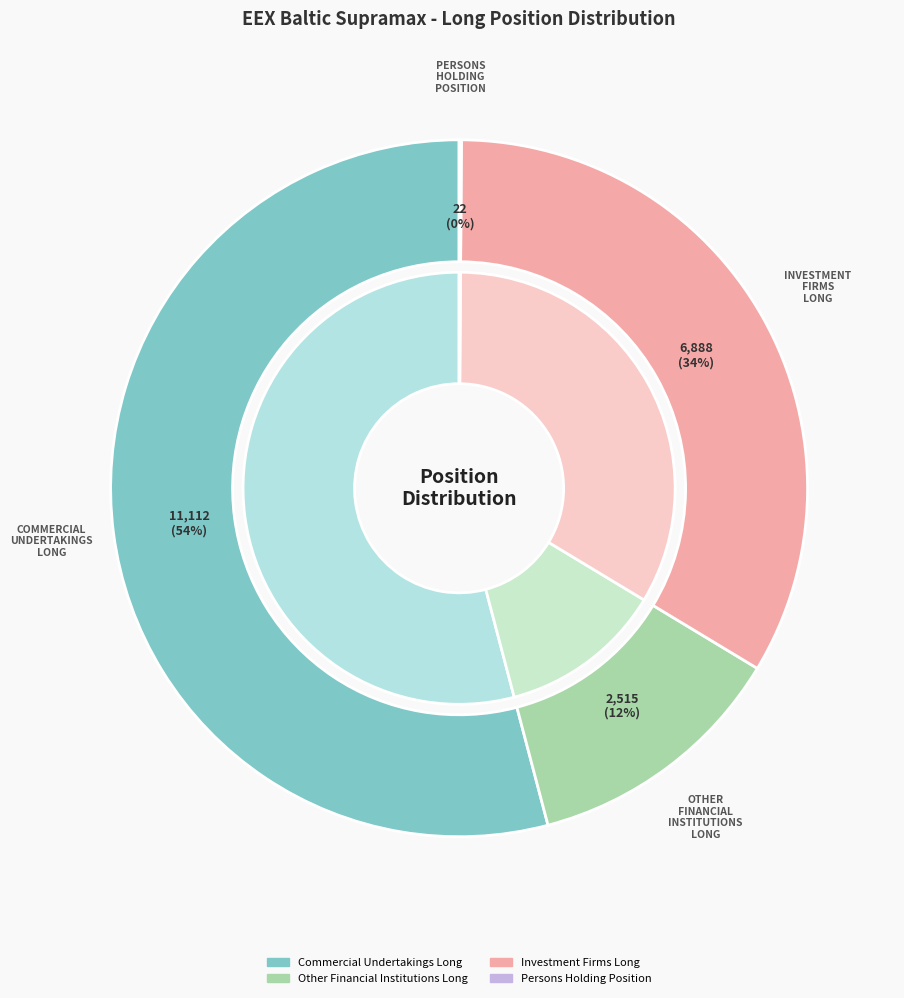

To the nearest percent, what percentage of the pie is Commercial Undertakings Long?

54%